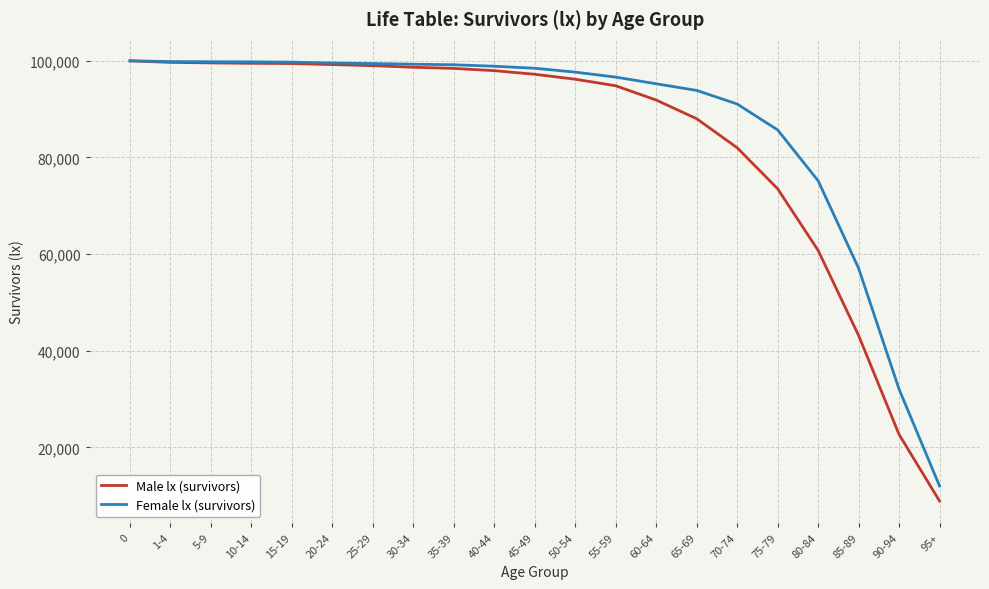

The value of Female lx (survivors) at 50-54 is 97665. True or false?

True